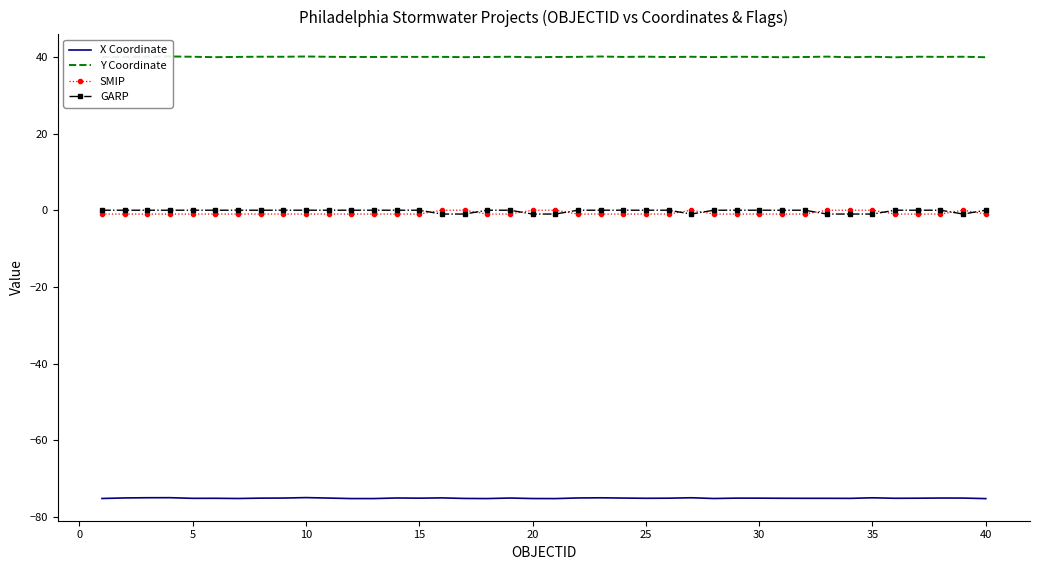

What is the value of the SMIP point at the 4th from the left?

-1.0